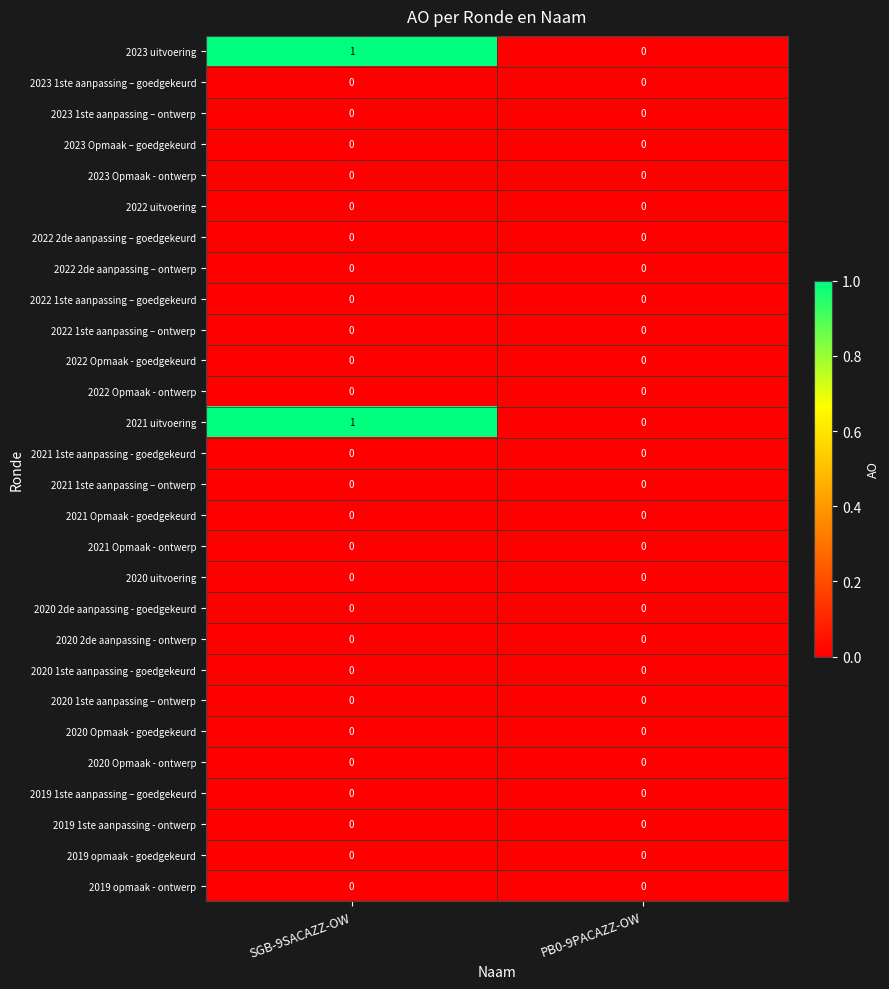

Which label corresponds to the largest value in the chart?

SGB-9SACAZZ-OW